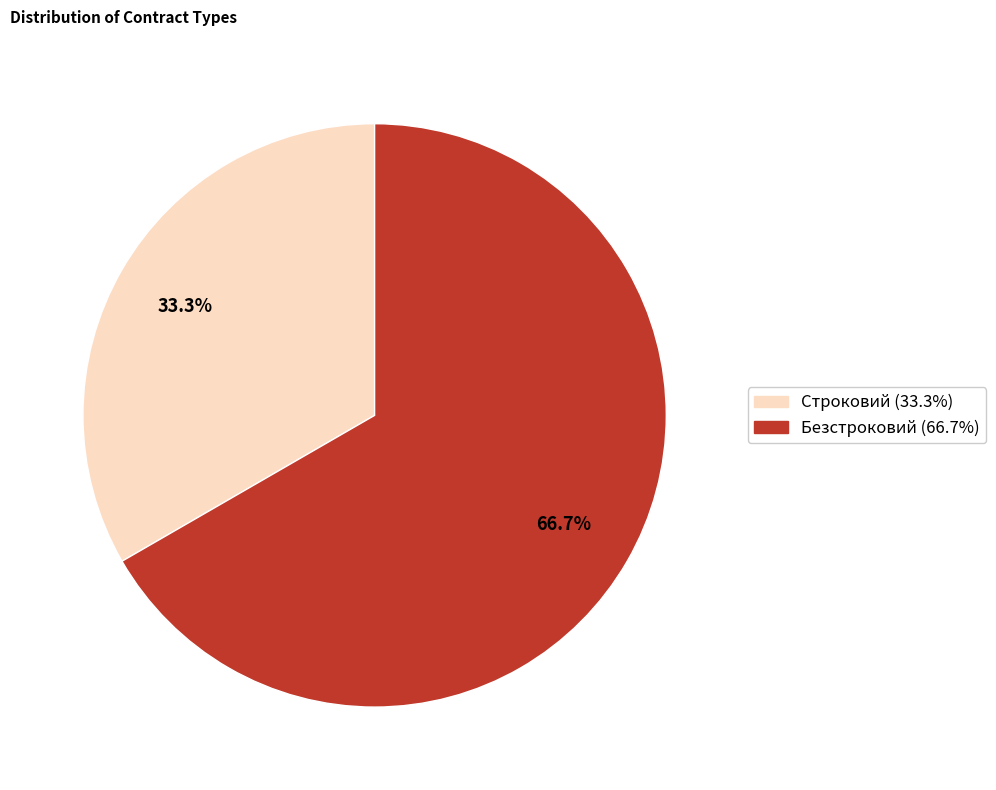

Approximately how many times larger is the value at Безстроковий compared to Строковий?

2.0